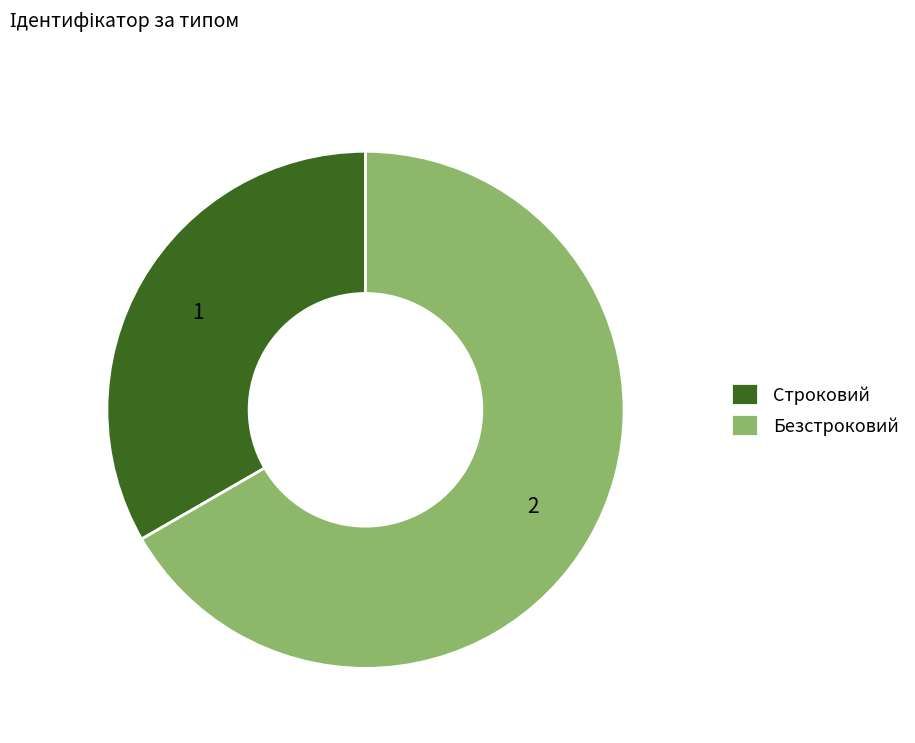

Which category accounts for the majority?

Безстроковий